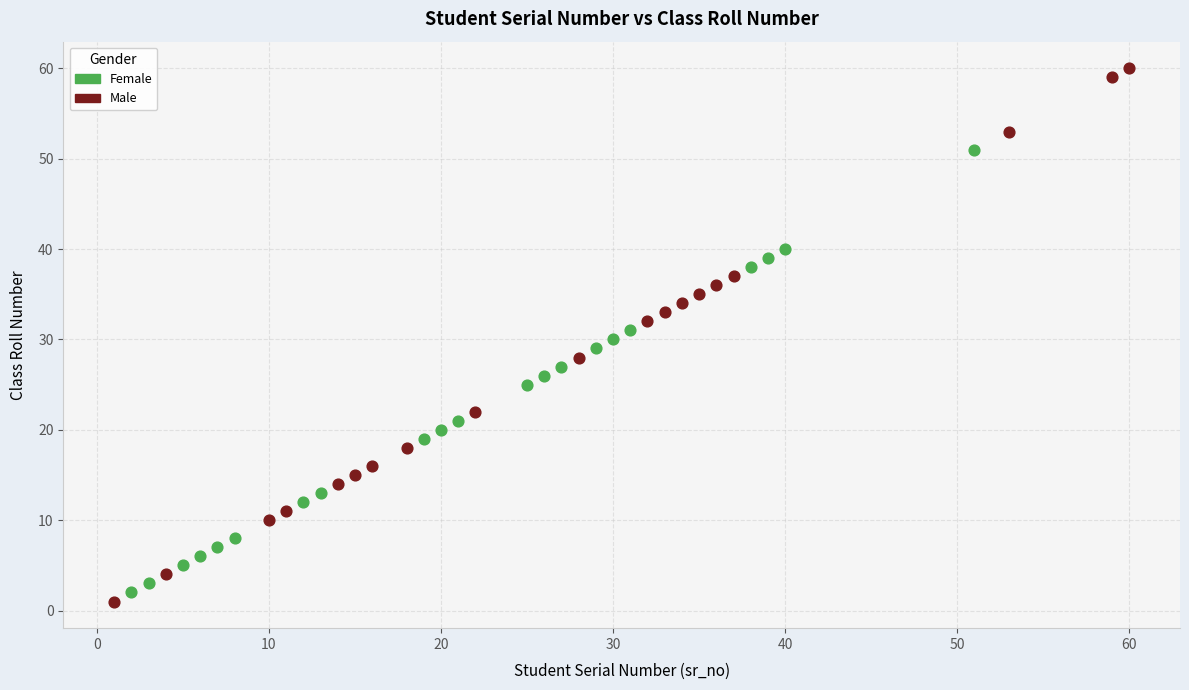

Which series has the largest Y range (max minus min)?

Male